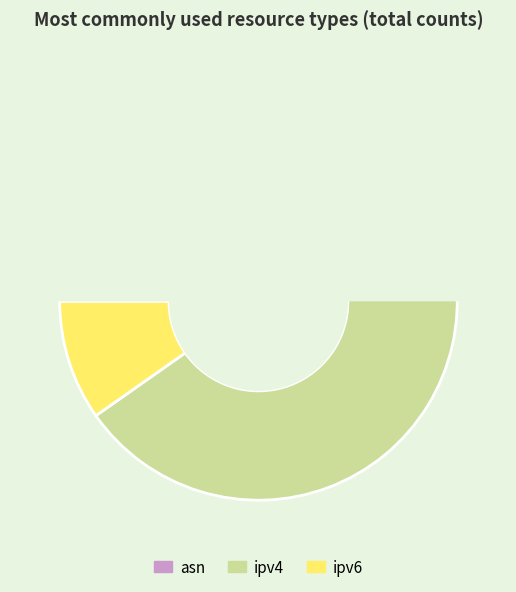

True or false: ipv6 accounts for 4% of the total.

False